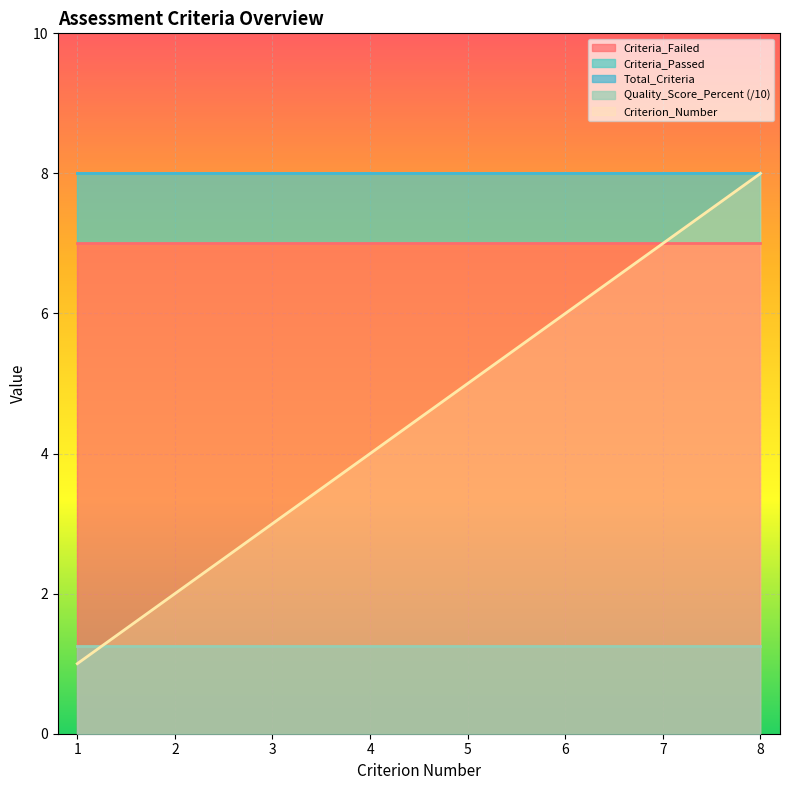

The Criterion_Number series shows 11 at 6. True or false?

False